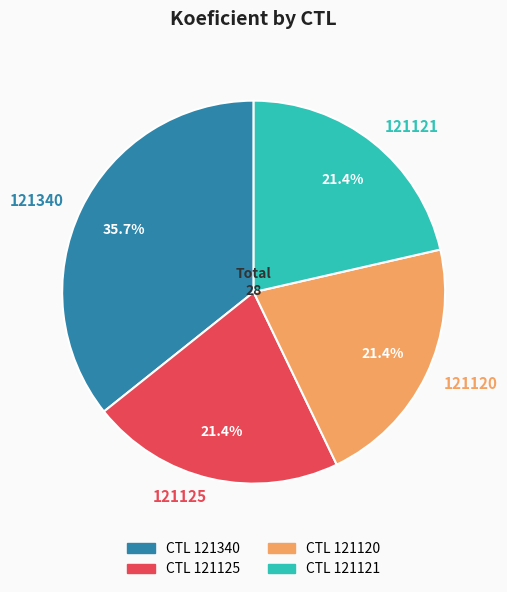

What is the ratio of the value at 121121 to the value at 121120?

1.0